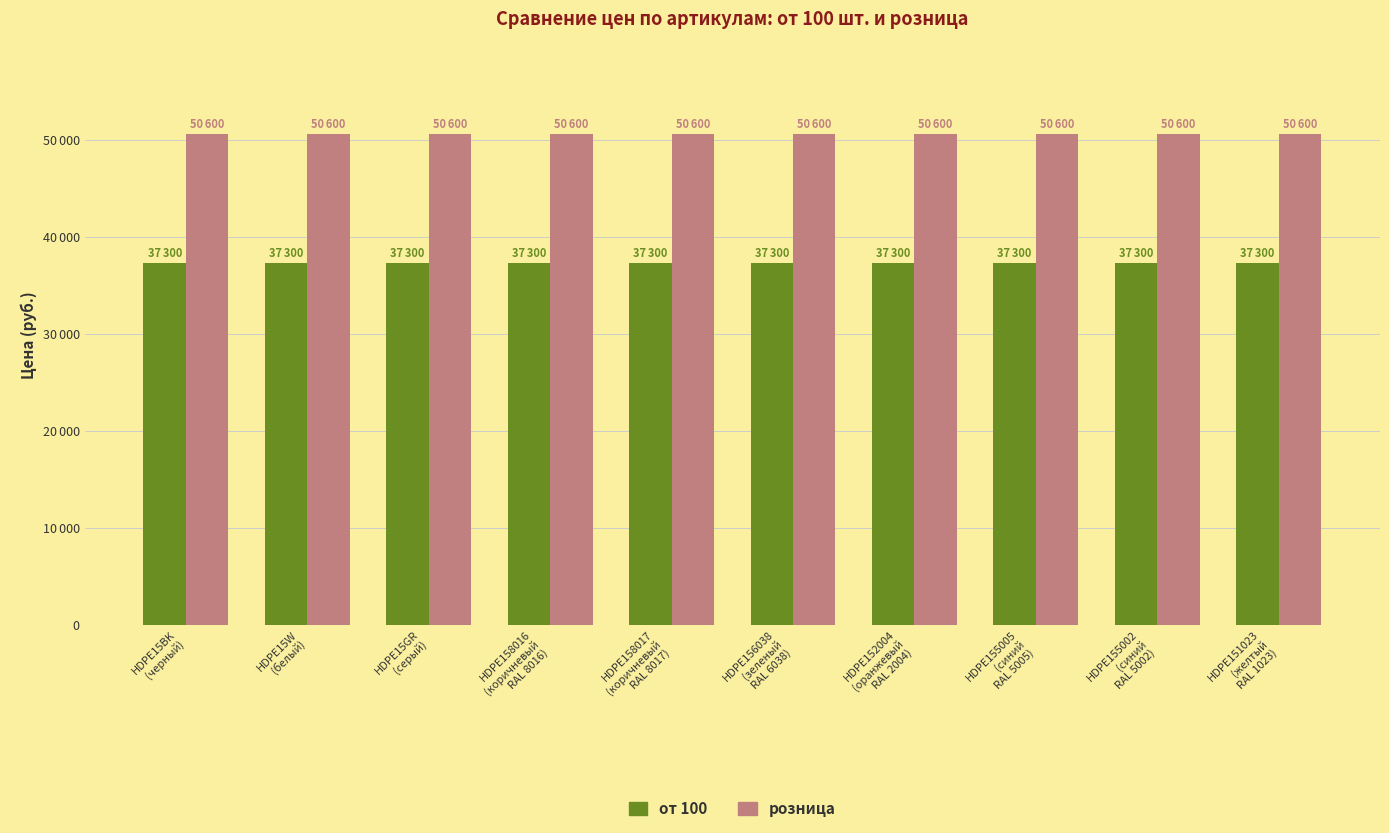

Are the bars grouped side by side (vs. stacked)?

Yes